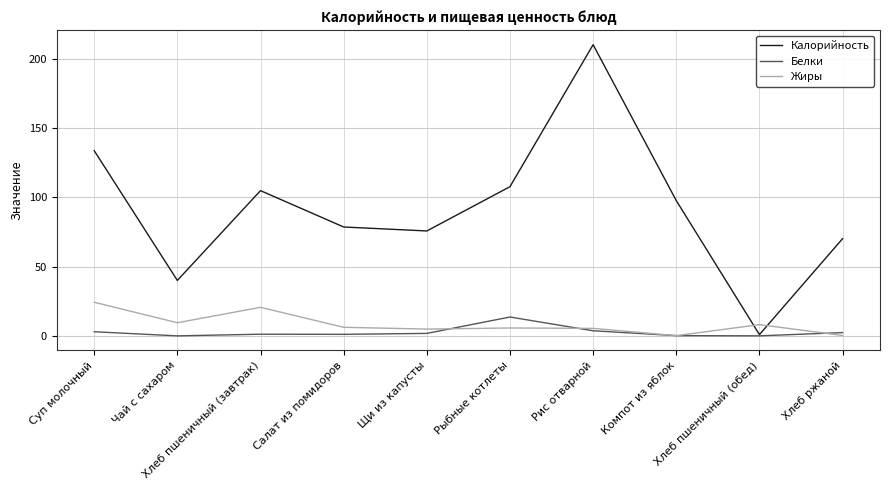

True or false: Жиры and Калорийность cross at least once.

True